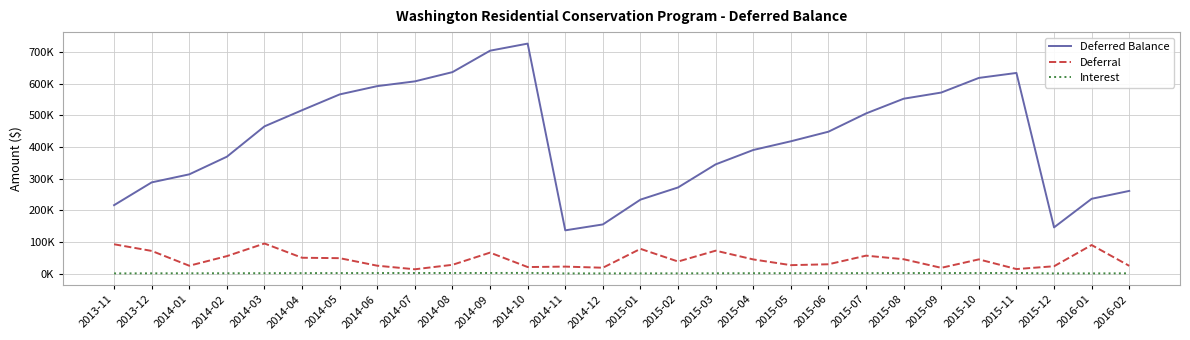

What are all the series names shown in the legend?

Deferred Balance, Deferral, Interest